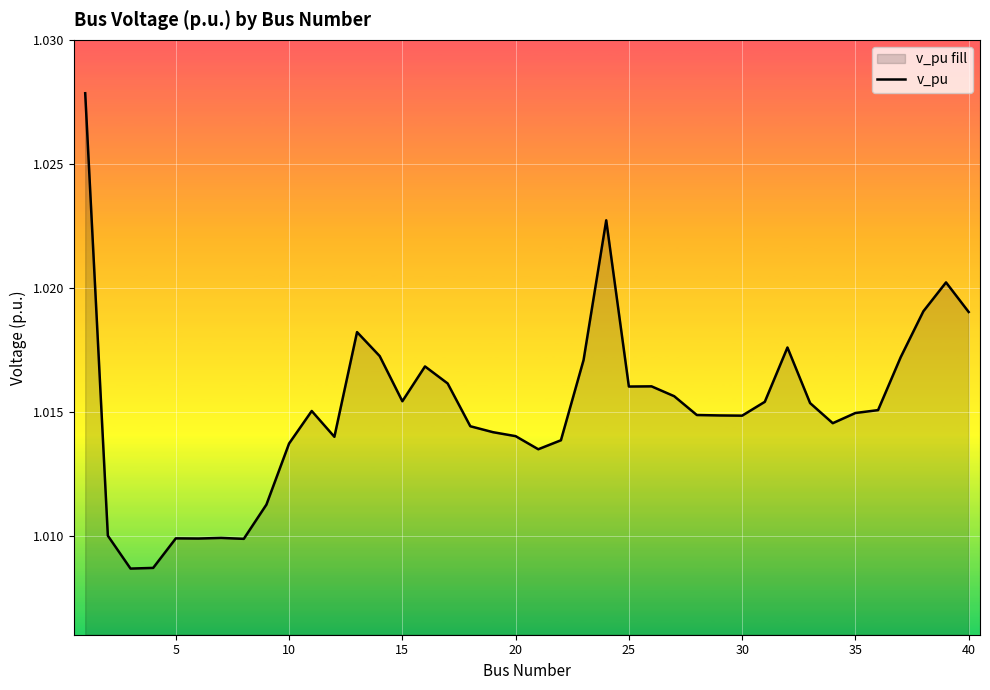

True or false: the data shows 0.6 at 30.

False